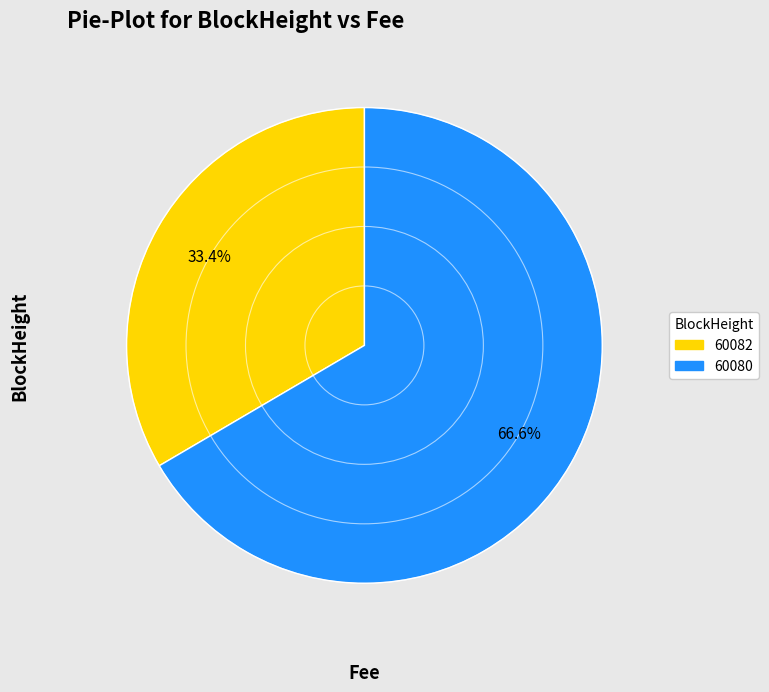

To the nearest percent, what is the difference between the largest and smallest slice percentages?

33%